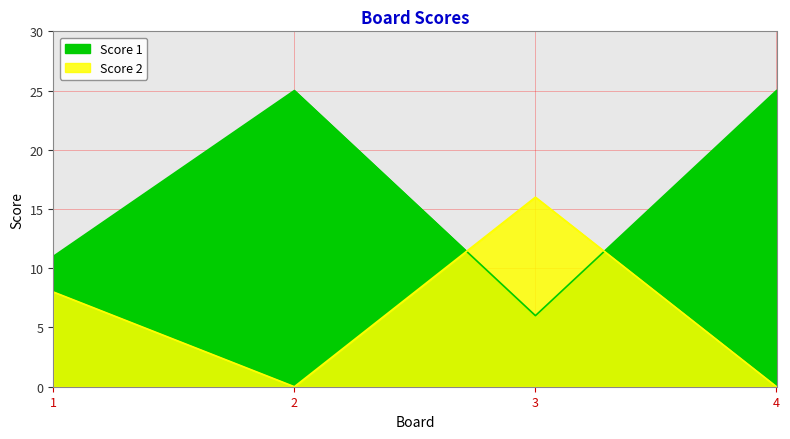

What is the sum of the Score 1 values at 4 and 3?

31